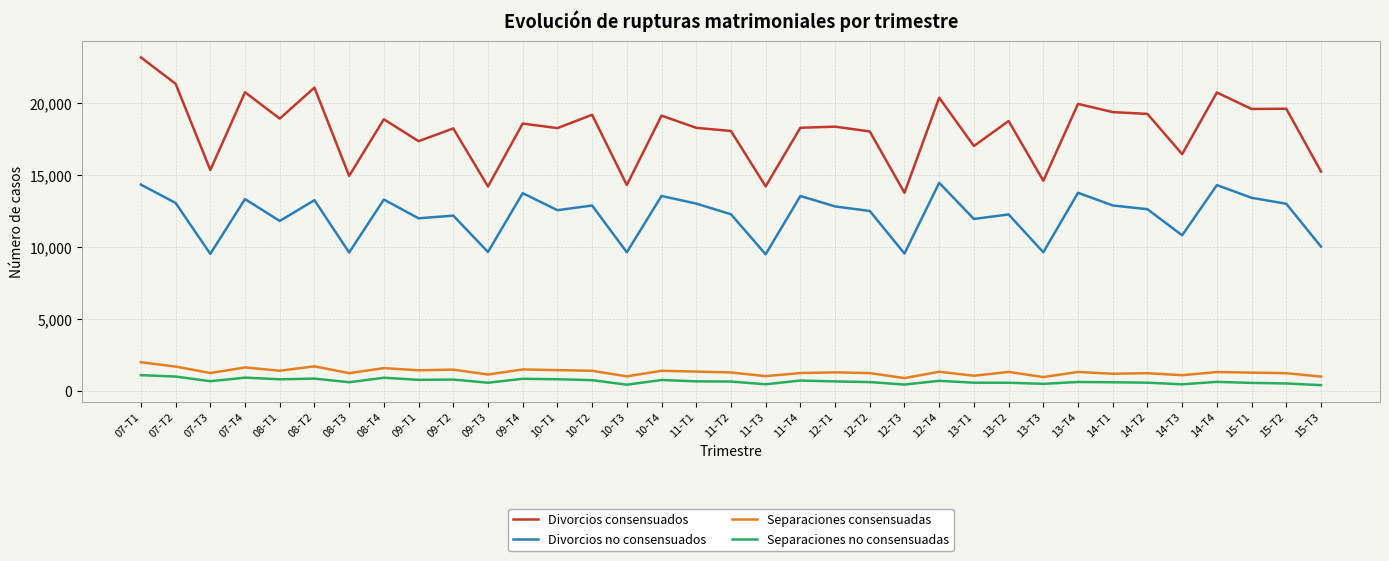

What is the sum of all Separaciones no consensuadas values?

23306